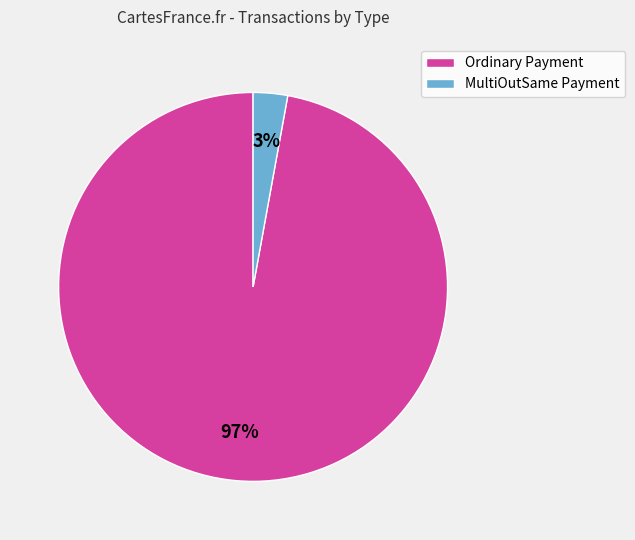

Is it true that MultiOutSame Payment is 3% of the pie?

True